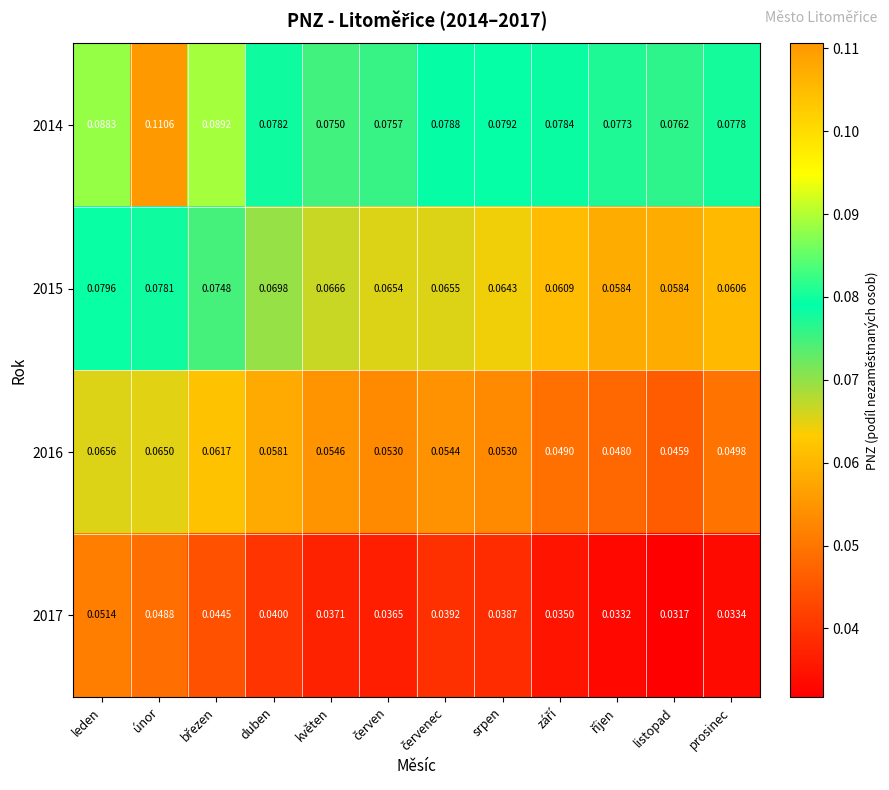

Rank the series at únor from lowest to highest value.

2017, 2016, 2015, 2014